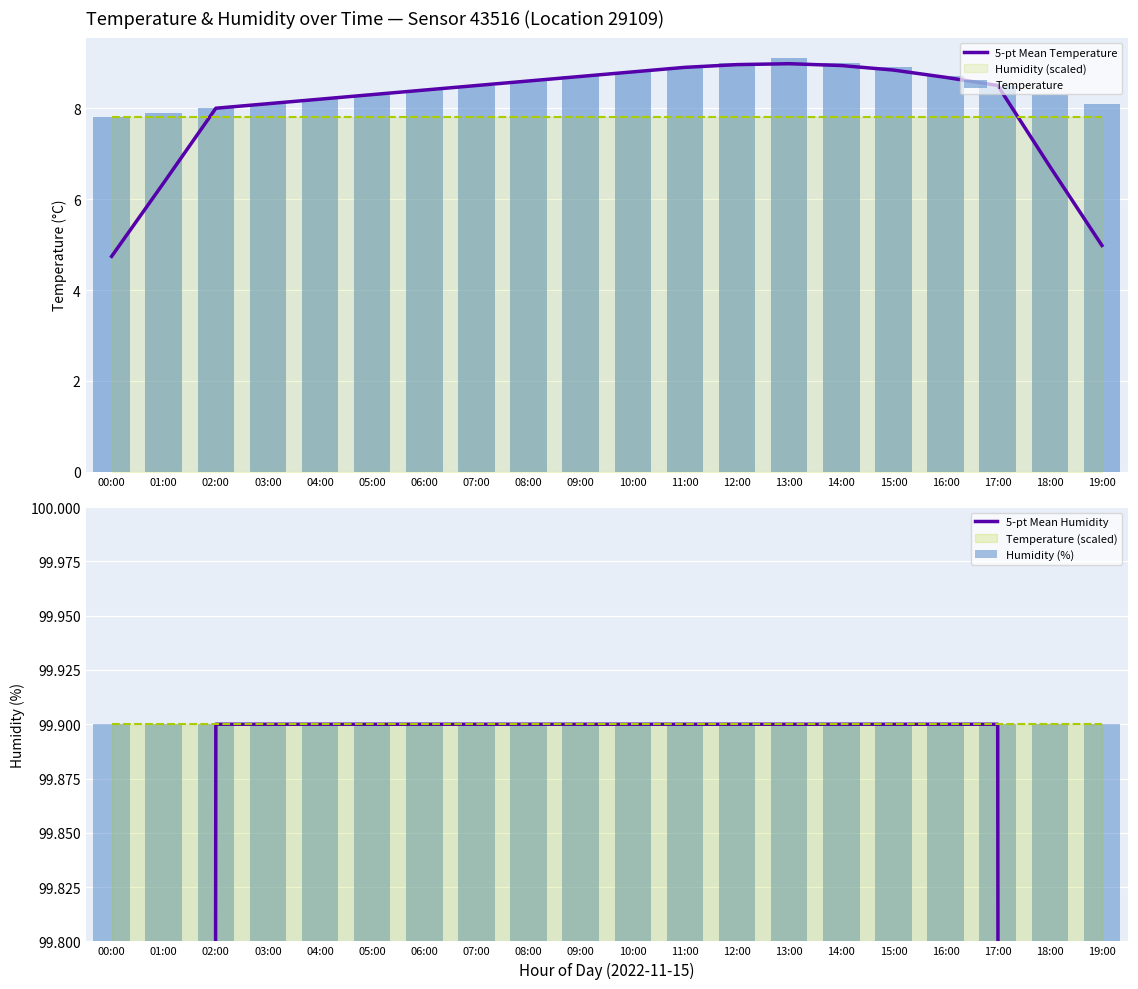

True or false: Temperature has a value of 1.7 at 17:00.

False